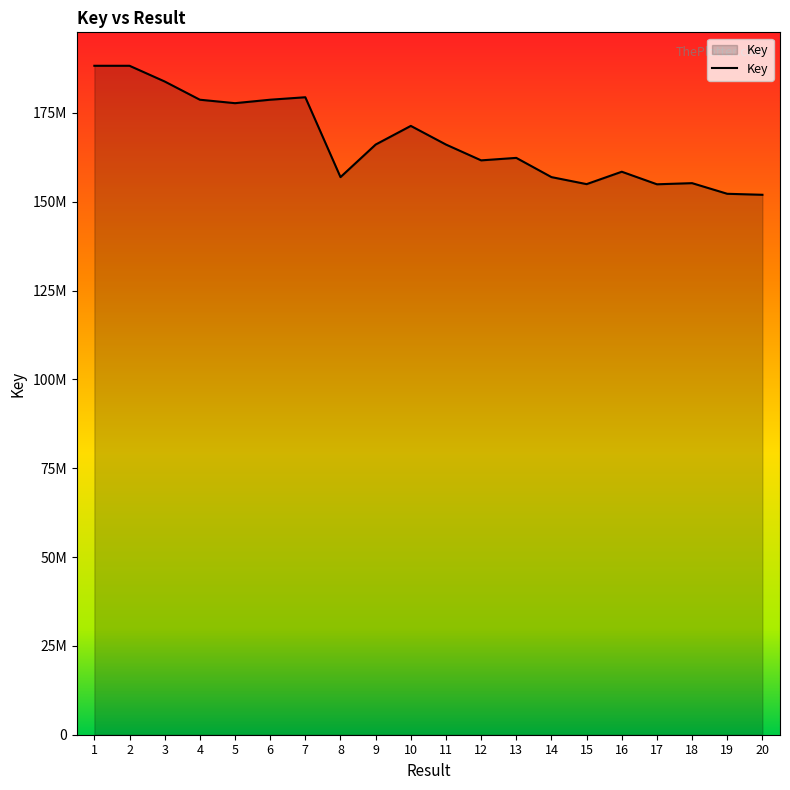

The value at 1 is 246791105. True or false?

False